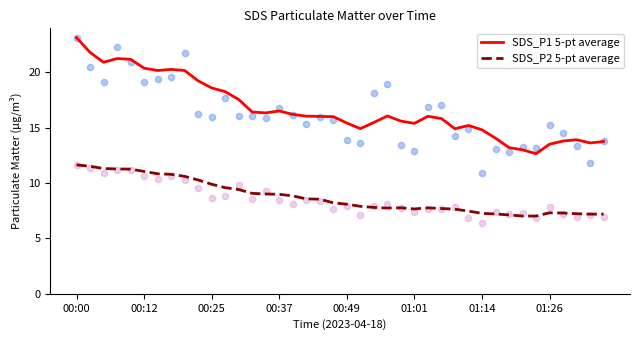

What is the lowest value of the SDS_P1 5-pt average series?

12.7